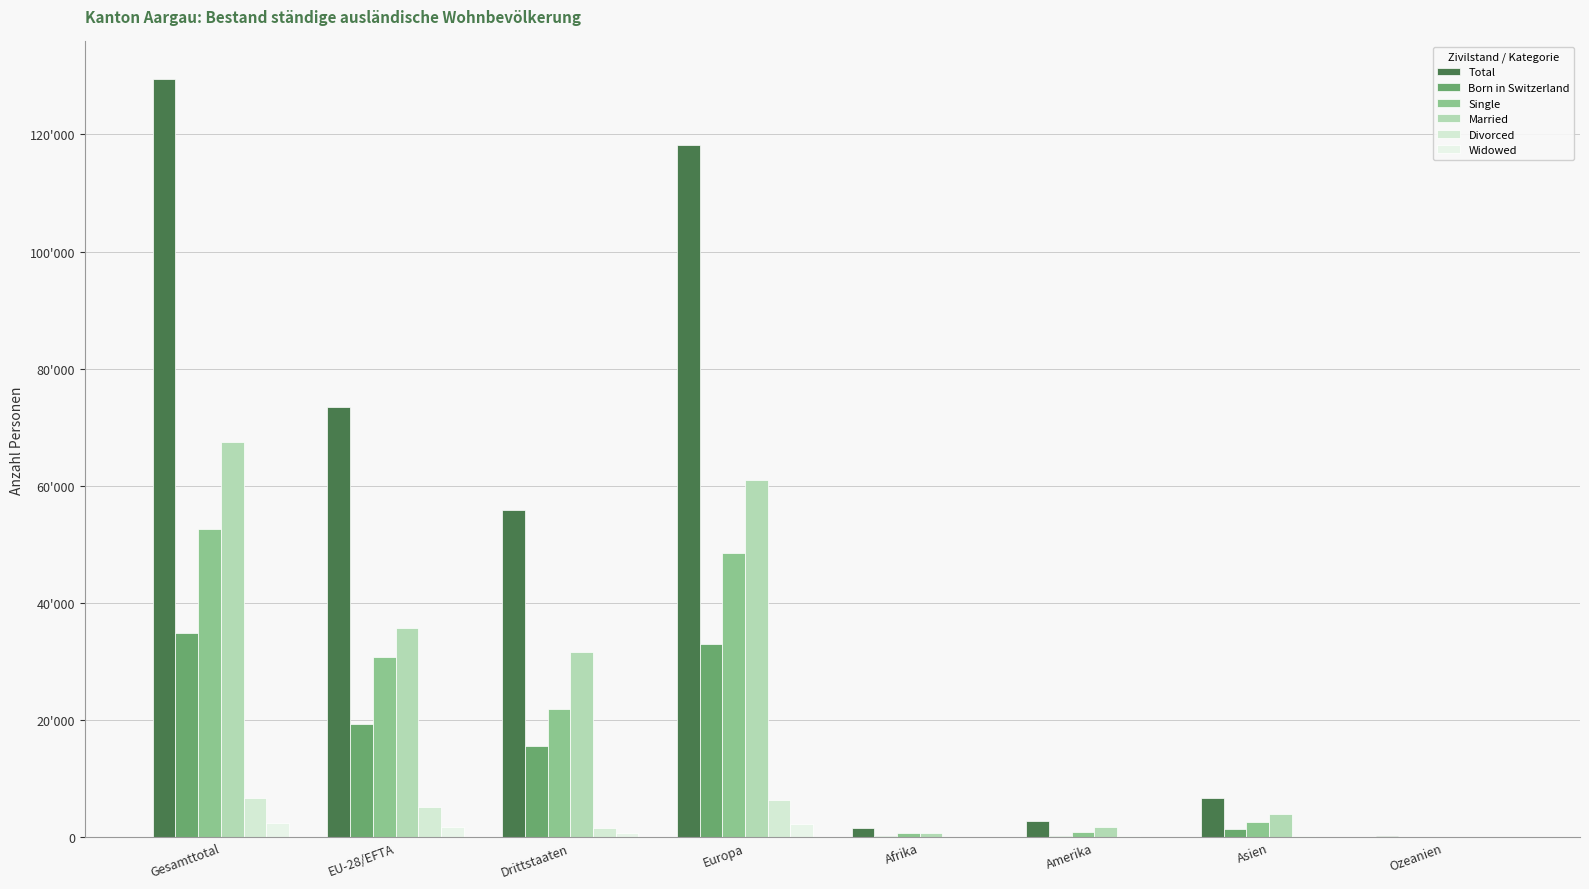

What is the minimum value for Born in Switzerland?

8